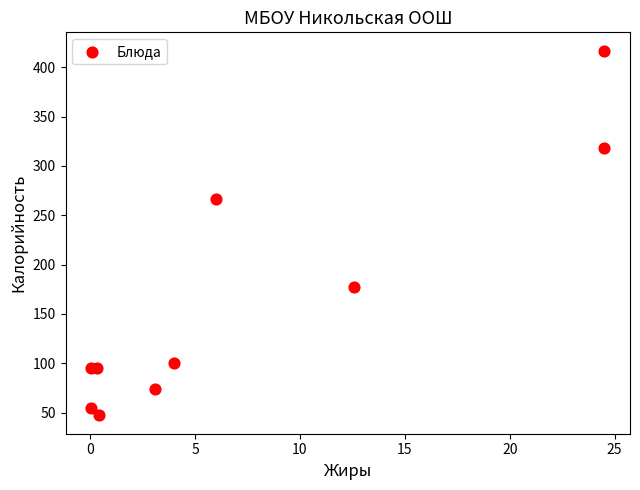

What Y value in the scatter plot is closest to 232?

267